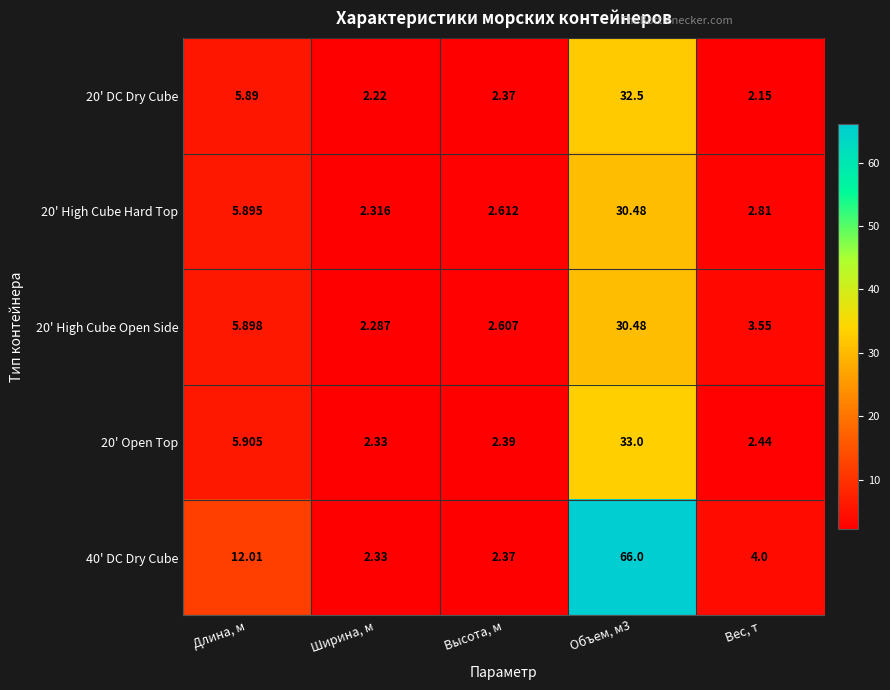

At which label is 20' DC Dry Cube closest to 17?

Длина, м